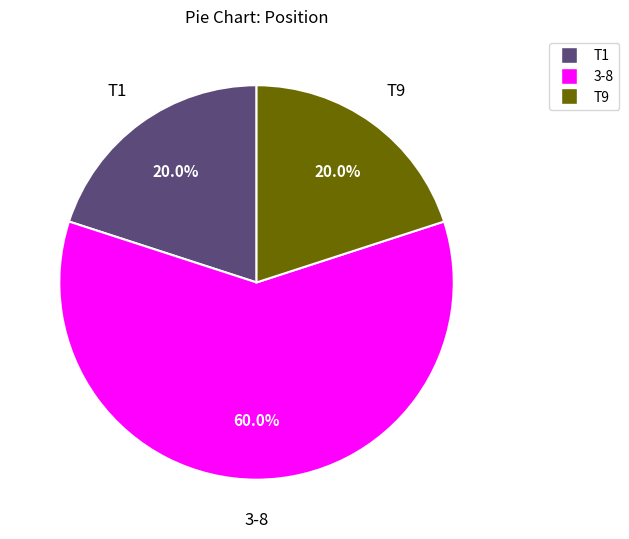

Does any single category account for the majority?

Yes